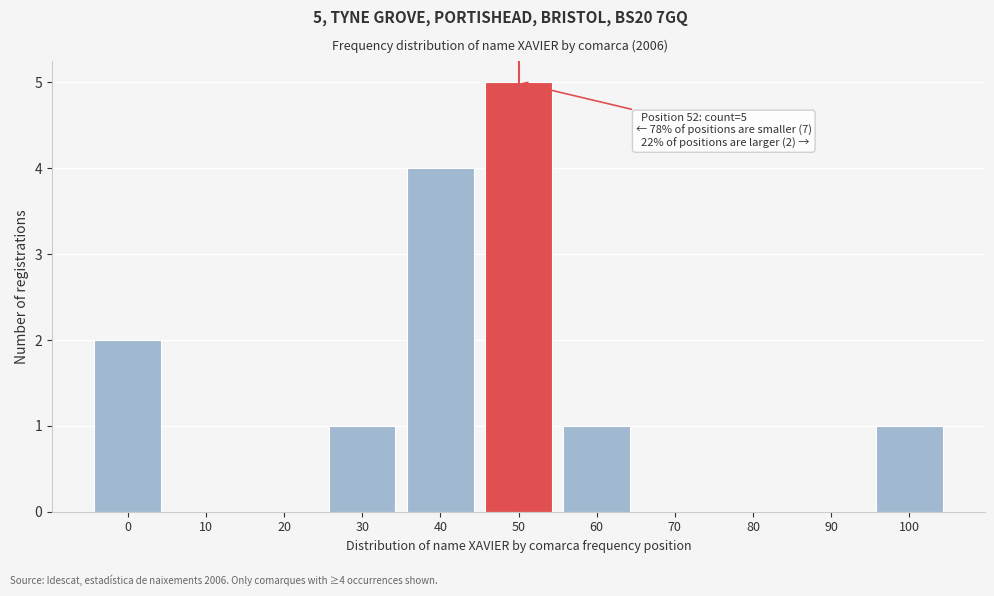

Reading right to left, transcribe all the data shown in this chart.

100=1	90=0	80=0	70=0	60=1	50=5	40=4	30=1	20=0	10=0	0=2